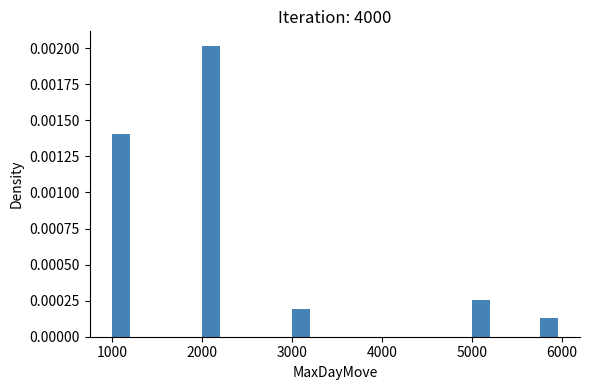

Around what value on the x-axis is the tallest bar? Give the approximate position of its centre, as read against the axis.

2100